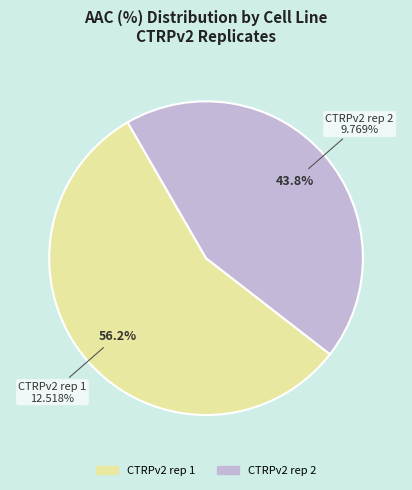

The CTRPv2 rep 1 slice represents 49% of the pie. True or false?

False